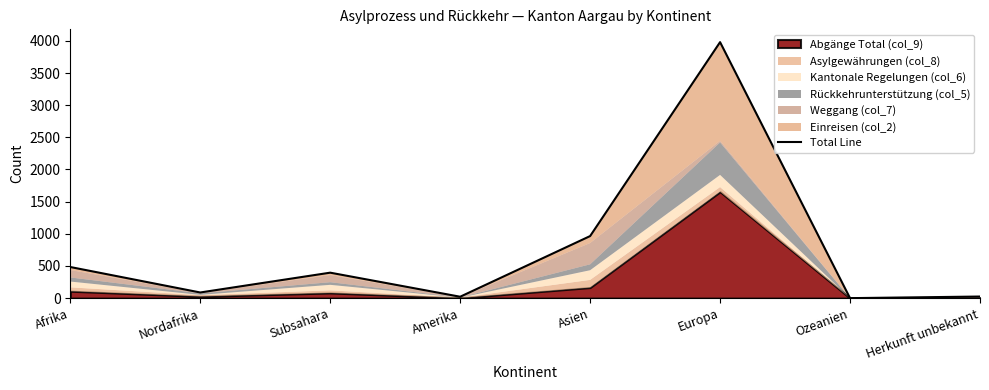

Reading left to right, extract all data points from this chart.

Afrika=484	Nordafrika=88	Subsahara=396	Amerika=22	Asien=965	Europa=3980	Ozeanien=0	Herkunft unbekannt=25